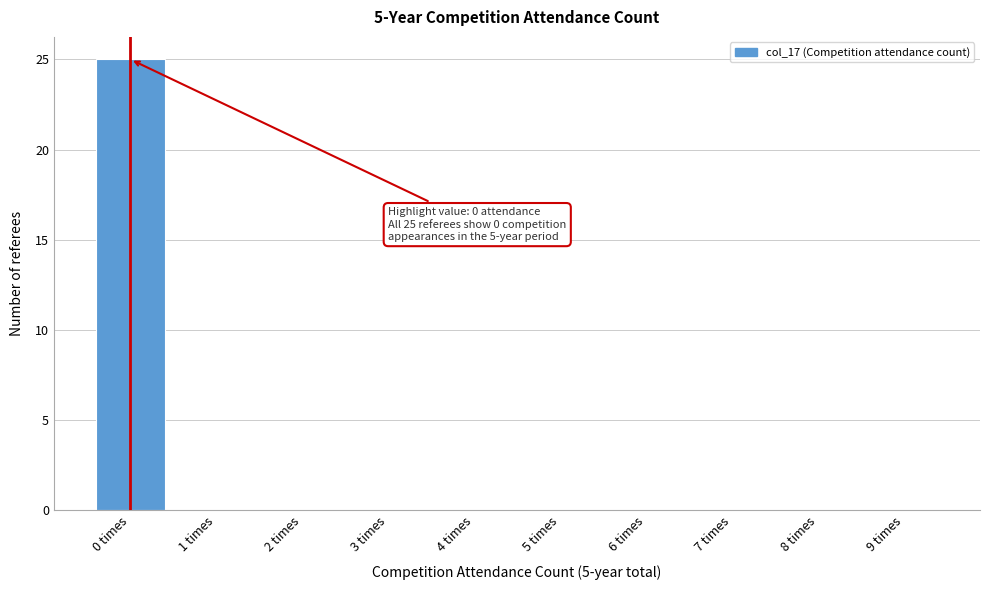

Reading left to right, extract all data points from this chart.

0 times=25	1 times=0	2 times=0	3 times=0	4 times=0	5 times=0	6 times=0	7 times=0	8 times=0	9 times=0